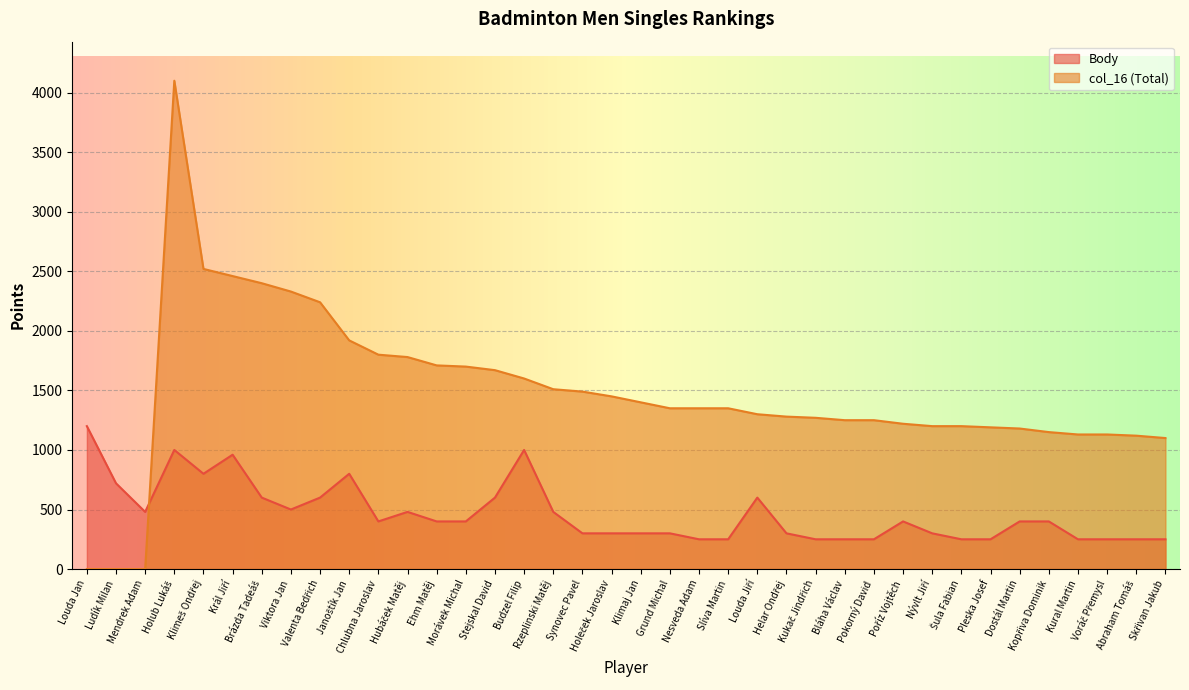

How many data points in col_16 are above 1350?

17